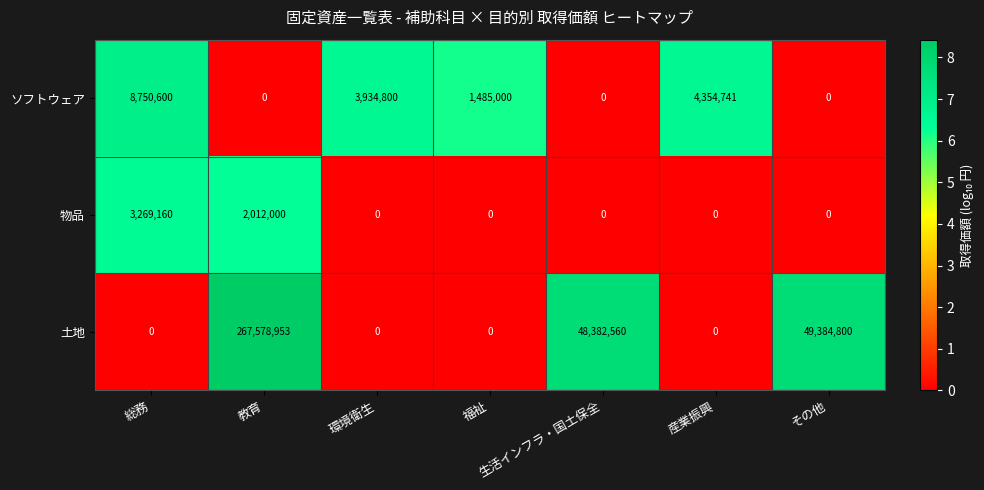

What is the highest value of the 物品 series?

3269160